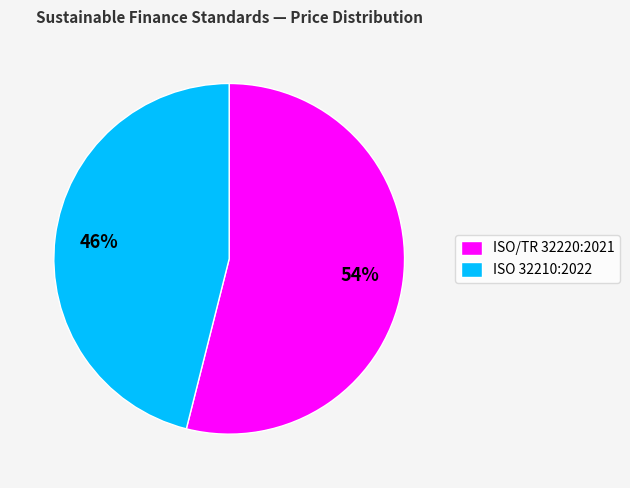

To the nearest percent, what is the average slice percentage?

50%